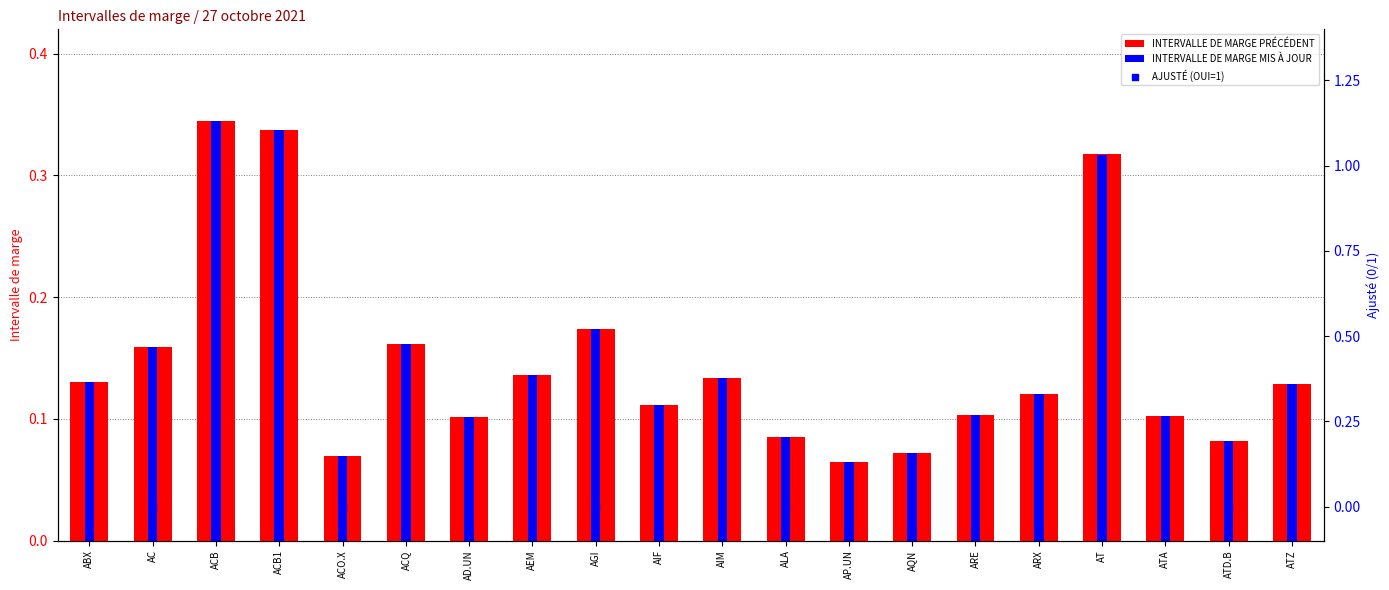

What are all the series names shown in the legend?

INTERVALLE DE MARGE PRÉCÉDENT, INTERVALLE DE MARGE MIS À JOUR, AJUSTÉ (OUI=1)